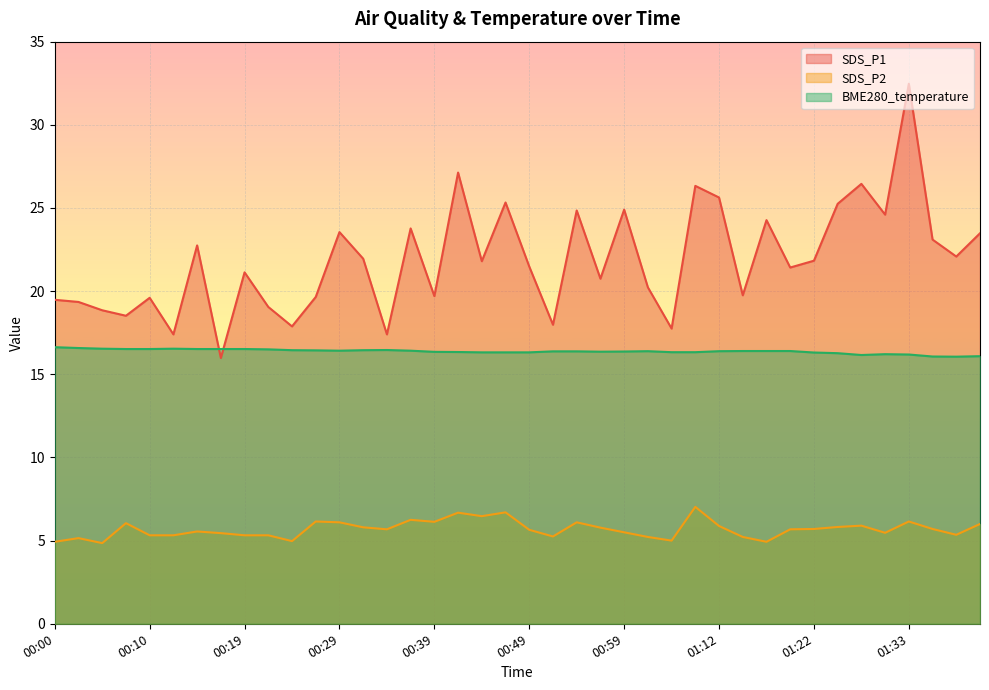

How many interior local peaks does the SDS_P2 series have?

11